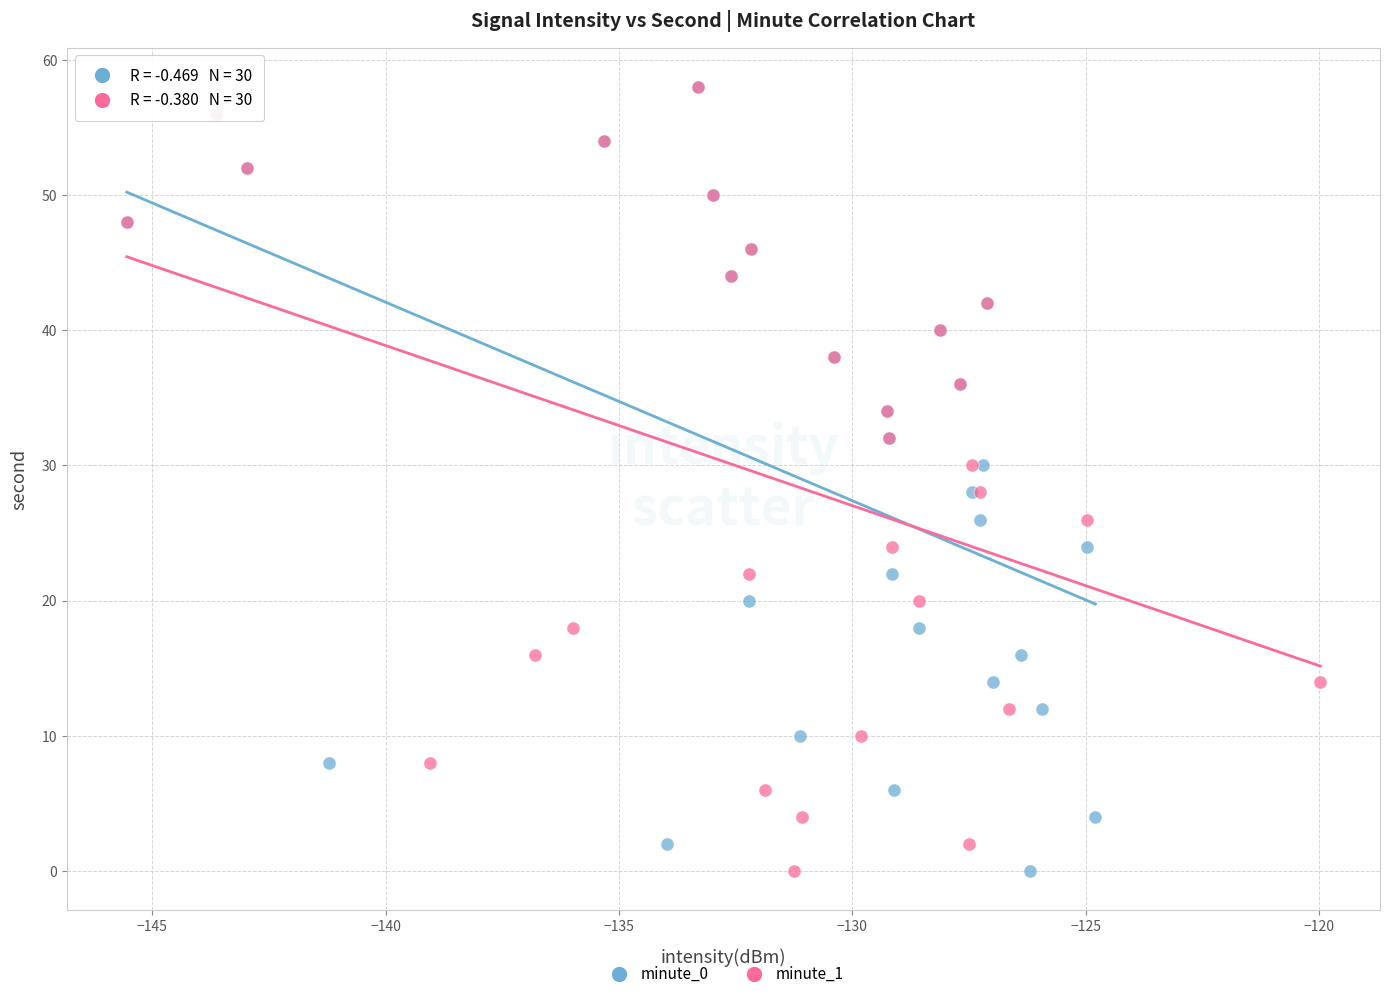

What are all the series names shown in the legend?

minute_0, minute_1